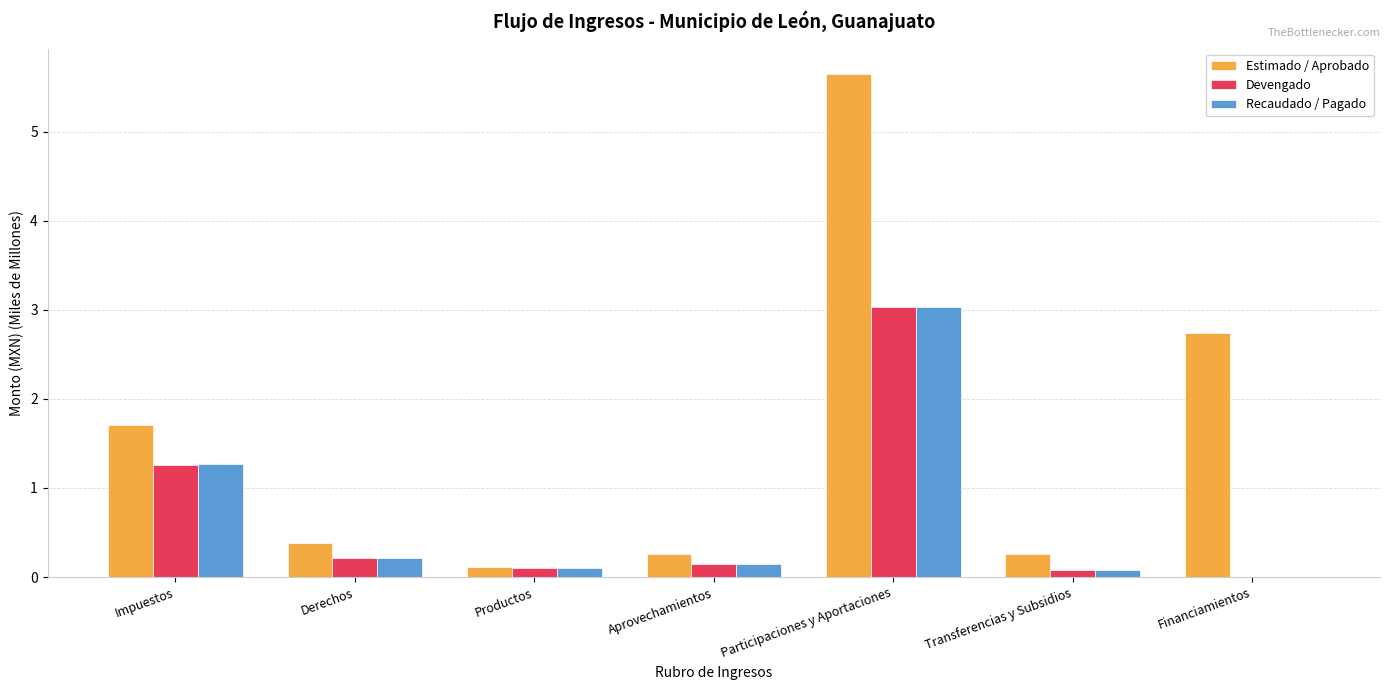

What is the approximate value of Estimado / Aprobado at Aprovechamientos?

0.3